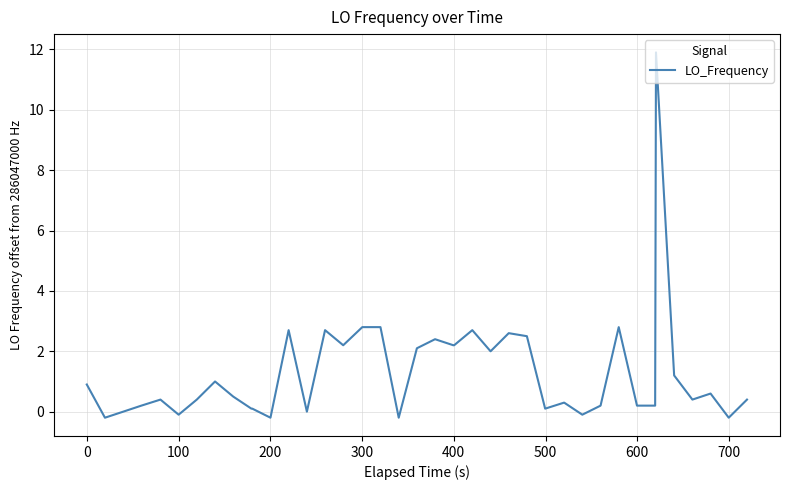

What is the difference between the maximum and minimum values?

12.1